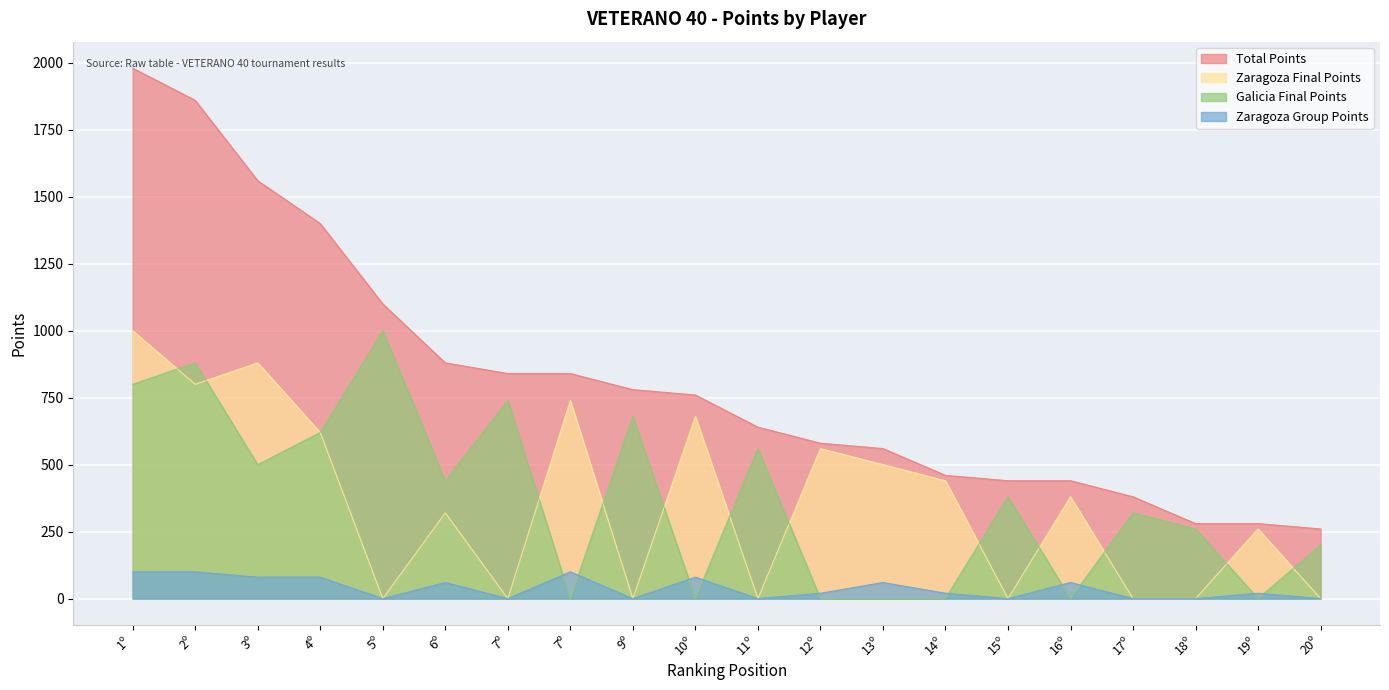

List the series in order of their peak value, lowest first.

Zaragoza Group Points, Zaragoza Final Points, Galicia Final Points, Total Points